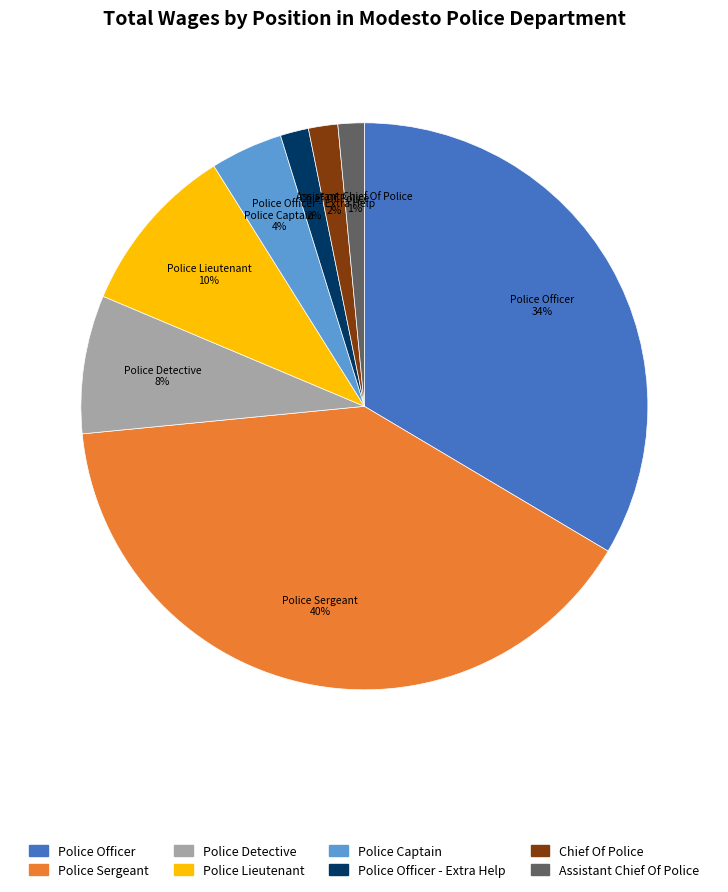

Does any single category account for the majority?

No